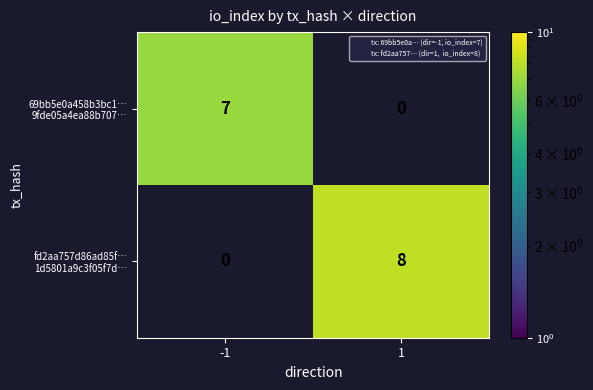

What is the maximum value shown in the chart?

8